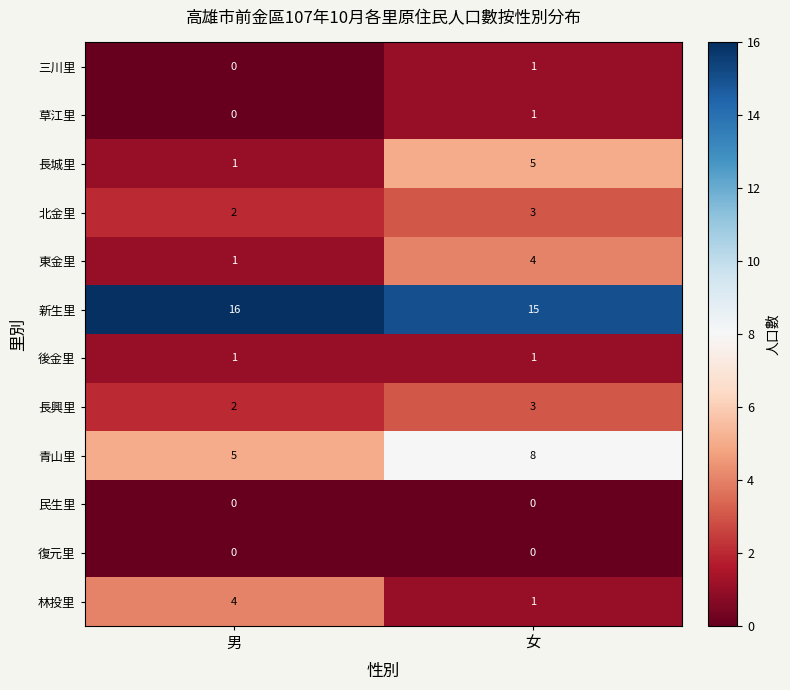

Where is 三川里 nearest to the value 0?

男